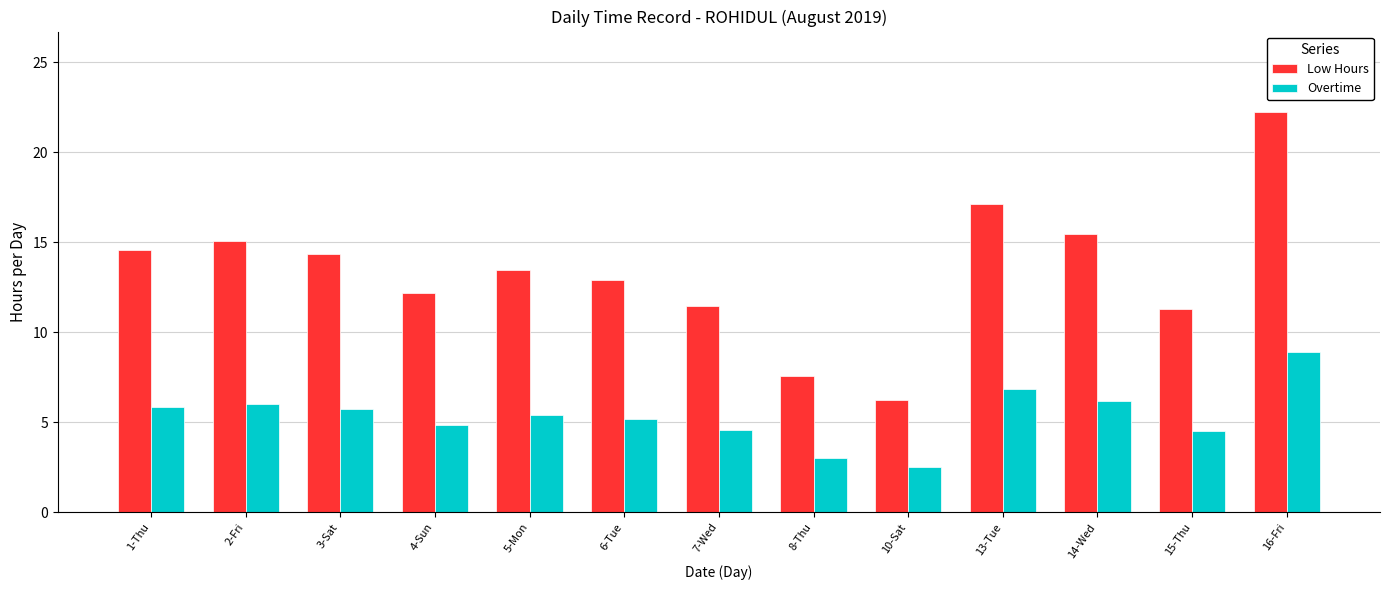

What is the minimum value for Low Hours?

6.2